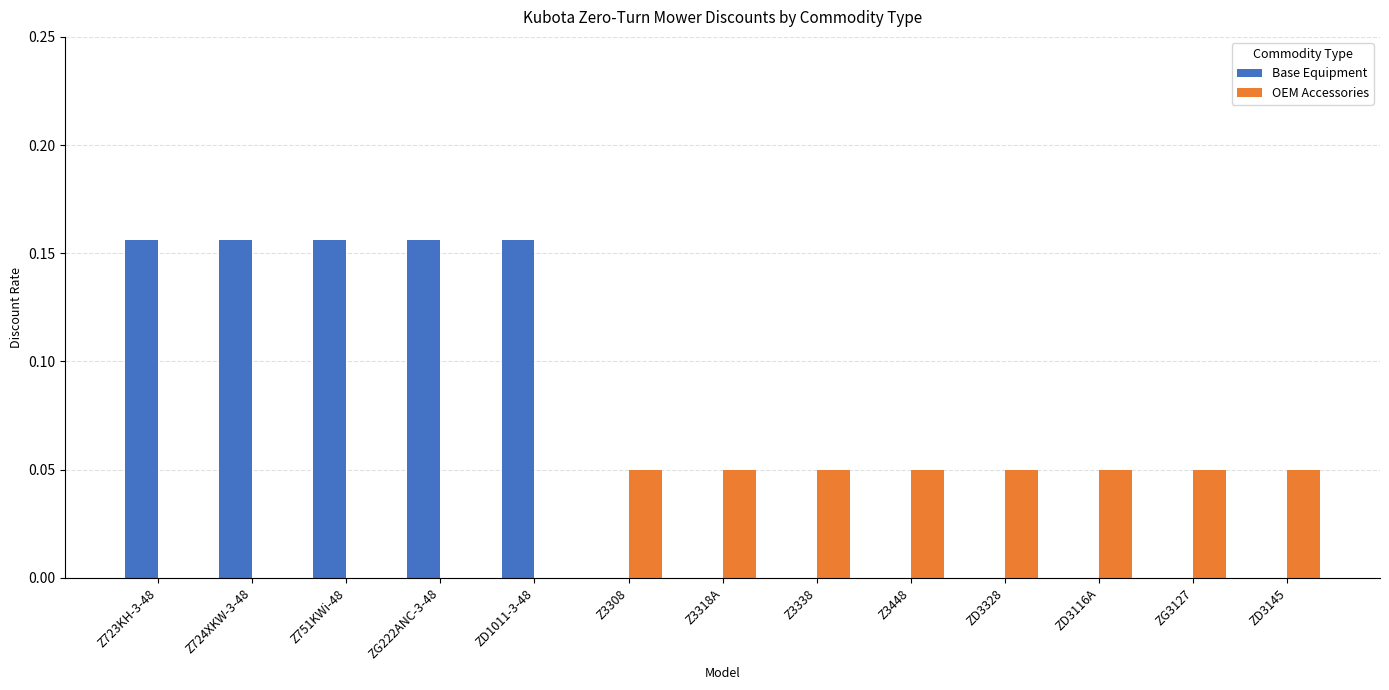

Which series has the largest total across all categories?

Base Equipment